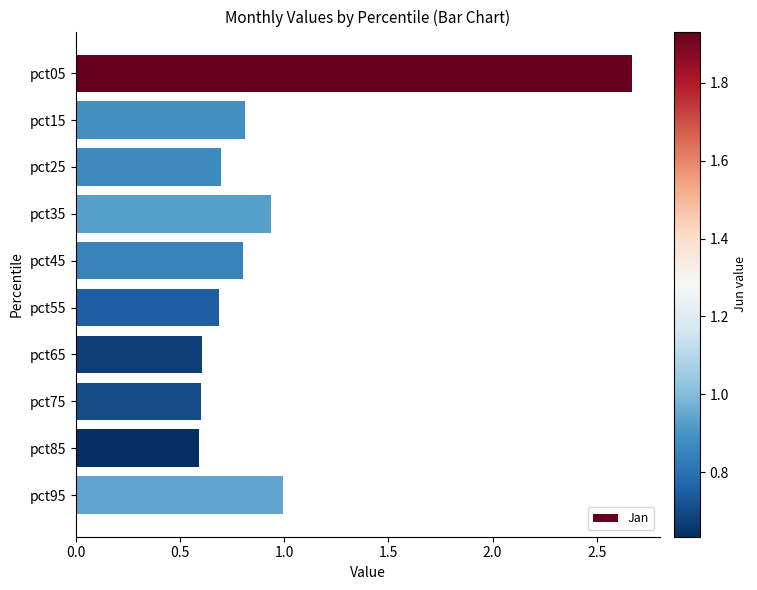

At which category does the chart reach its peak across all series?

pct05